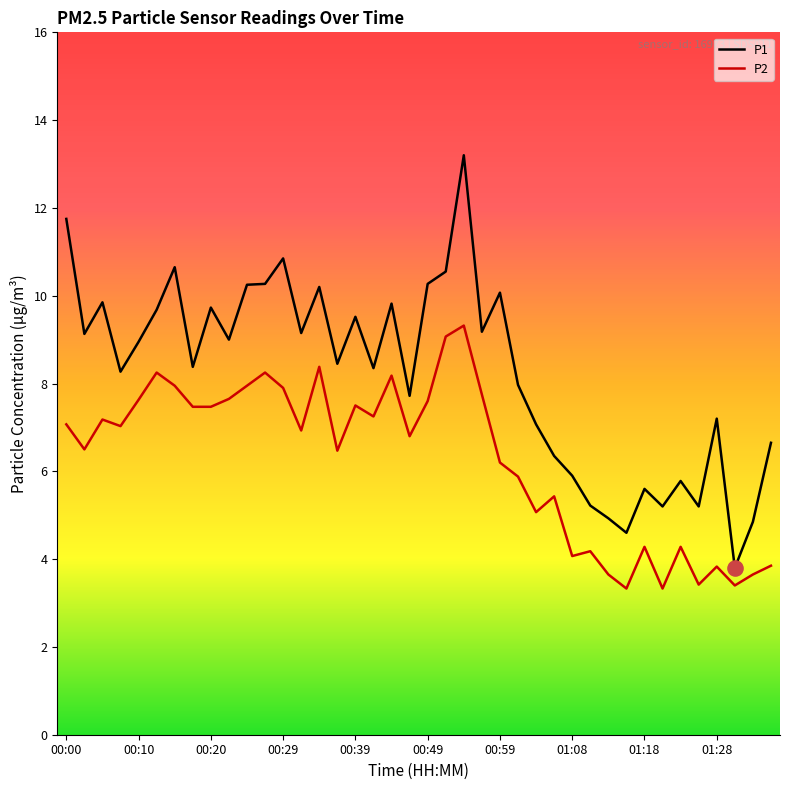

At how many categories does at least one series exceed 6?

30